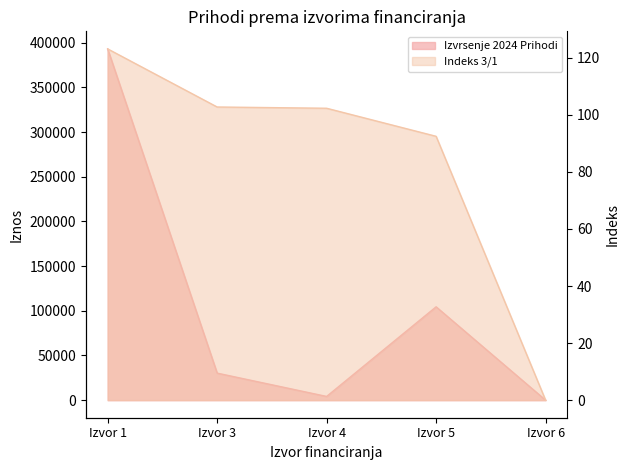

What is the difference between the maximum and minimum values in the Indeks 3/1 series?

123.1